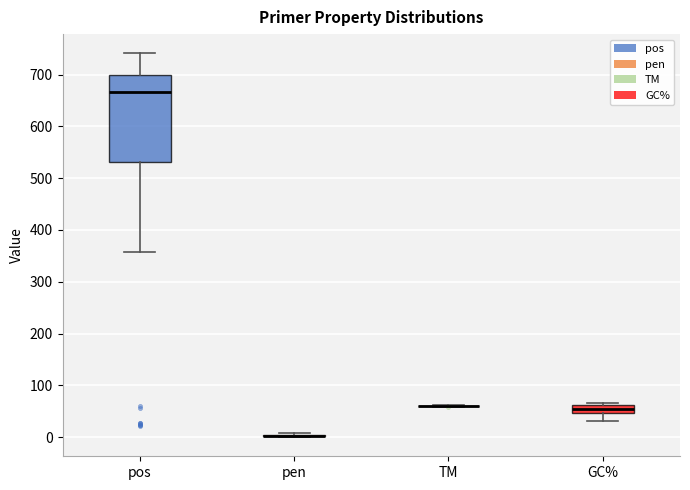

Where is the upper edge of the box for GC% on the y-axis? The values are not printed on the chart, so give them approximately, as read against the axis.

60